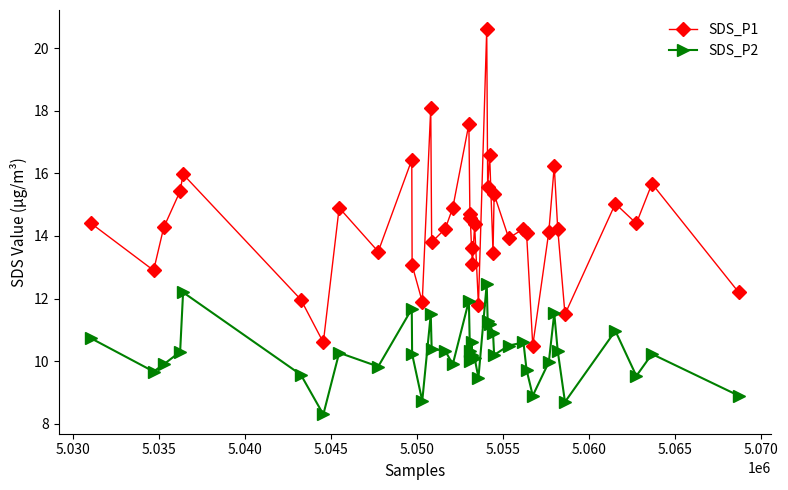

What is the difference between the maximum and minimum values in the SDS_P1 series?

10.1